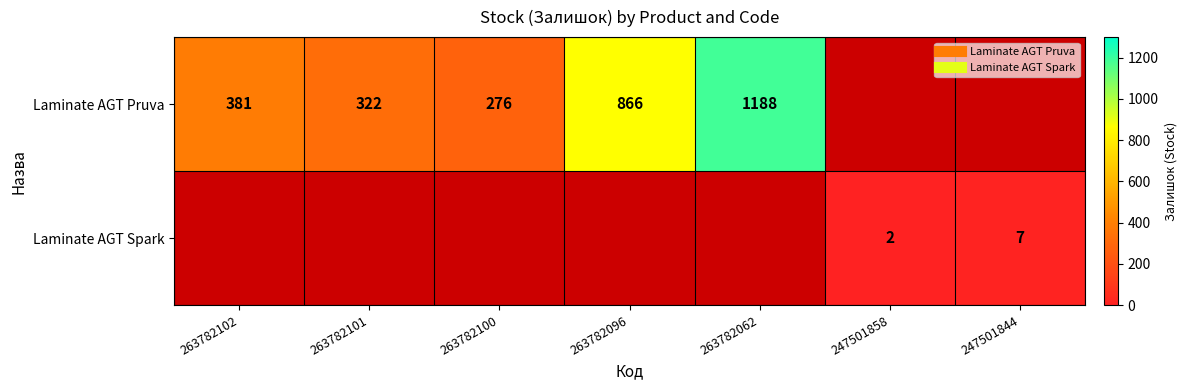

What is the greatest value displayed?

1188.0